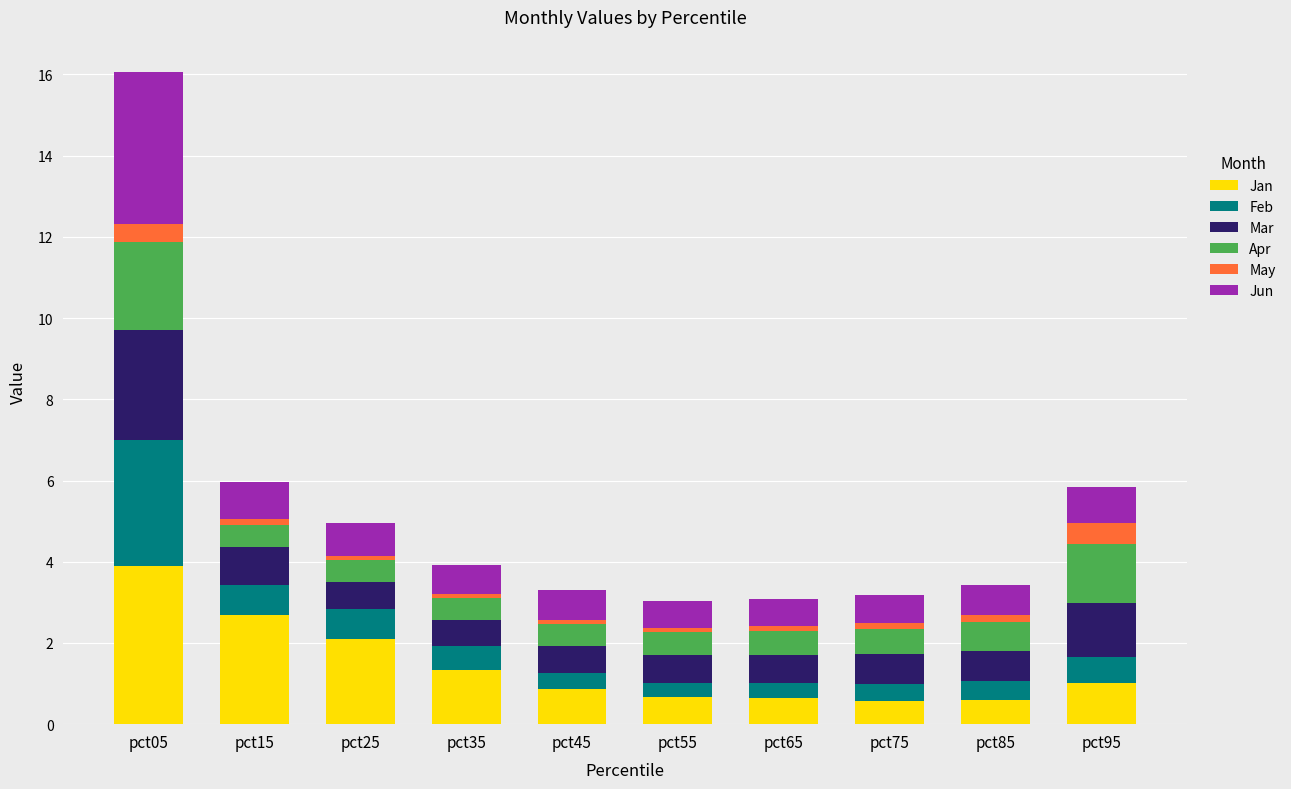

At which label does Jan reach its peak?

pct05